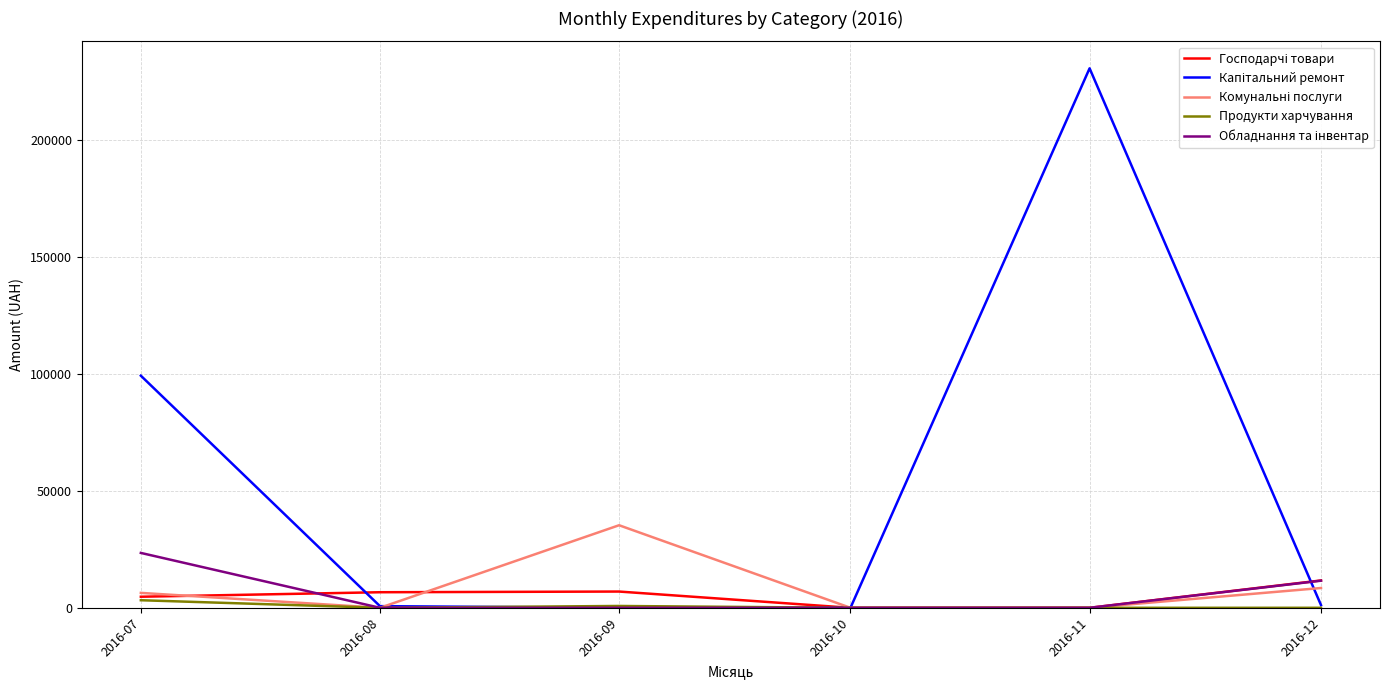

At which category is the sum across all series the highest?

2016-11